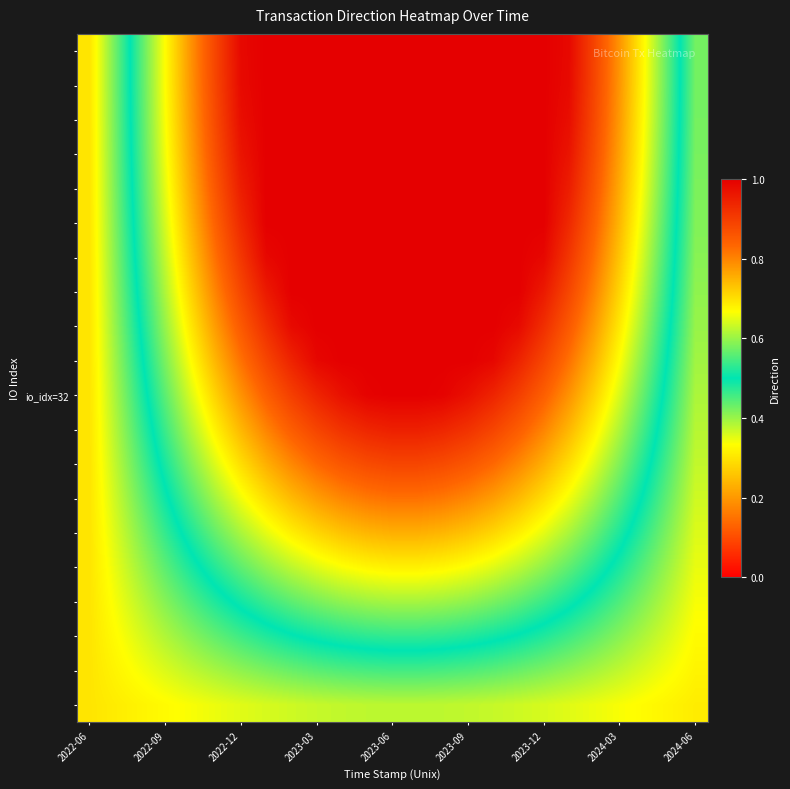

At how many categories does at least one series exceed 0?

25